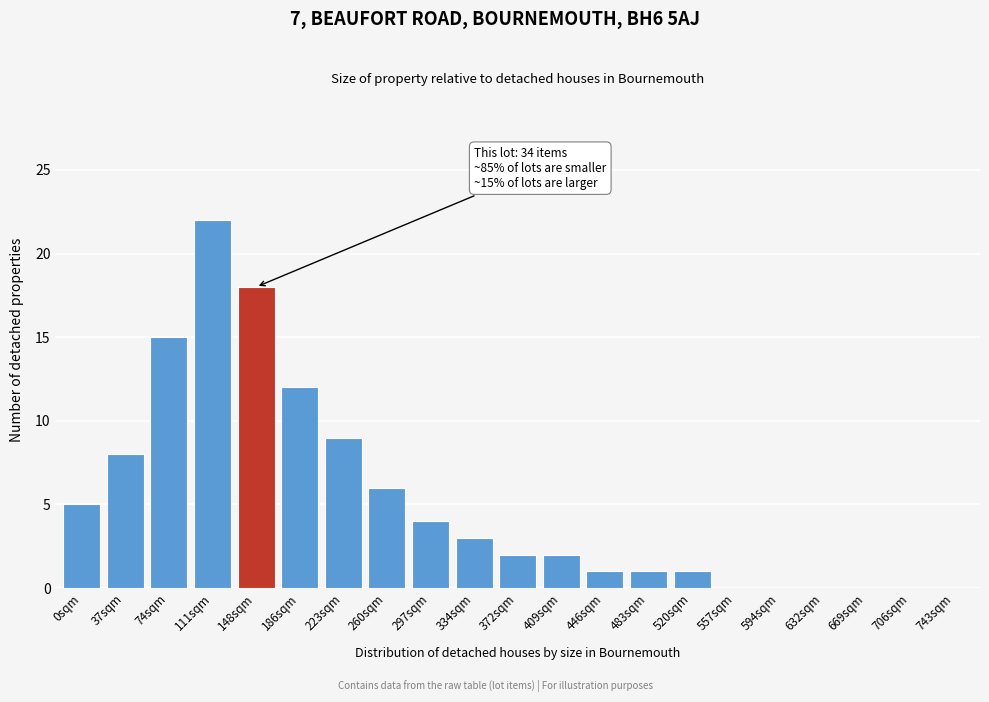

Reading right to left, what are all the values shown in this chart?

743sqm=0	706sqm=0	669sqm=0	632sqm=0	594sqm=0	557sqm=0	520sqm=1	483sqm=1	446sqm=1	409sqm=2	372sqm=2	334sqm=3	297sqm=4	260sqm=6	223sqm=9	186sqm=12	148sqm=18	111sqm=22	74sqm=15	37sqm=8	0sqm=5